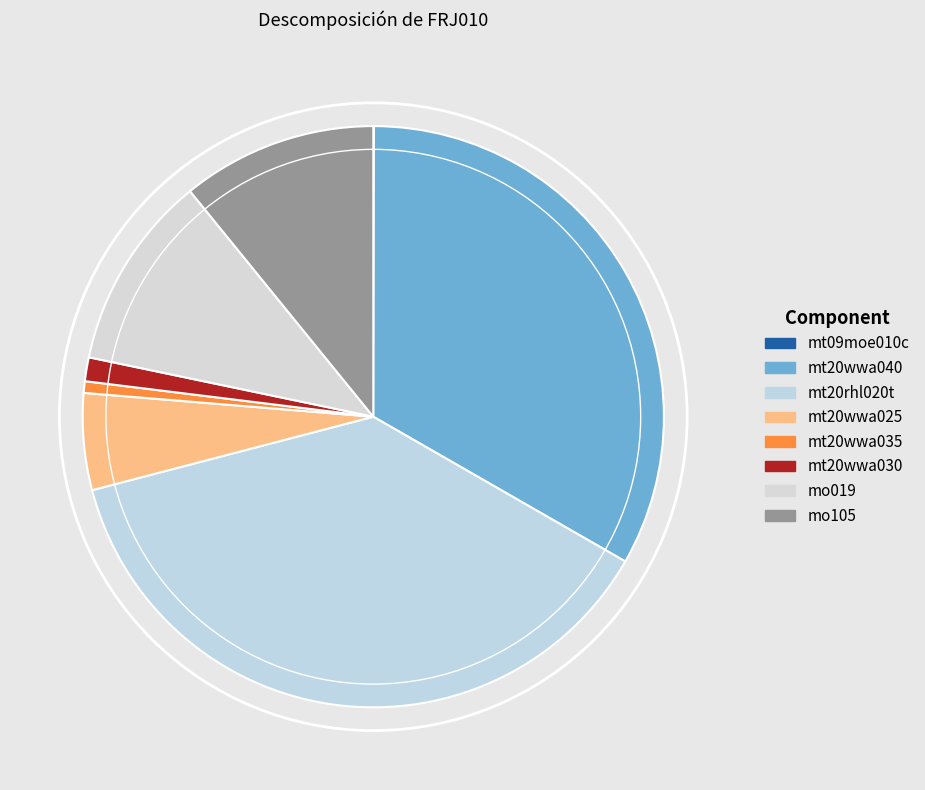

Count the number of slices in the pie.

8